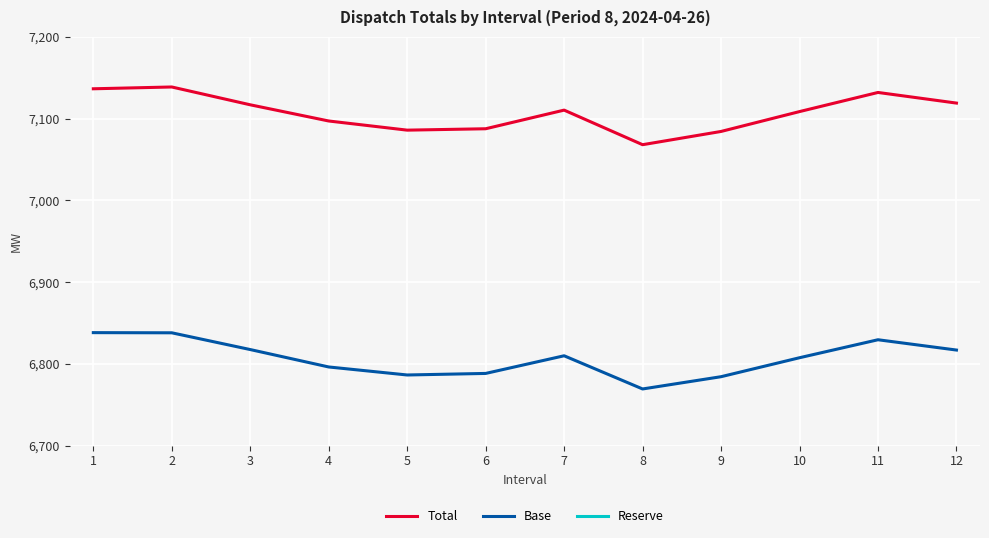

Which series has the widest spread of values?

Total